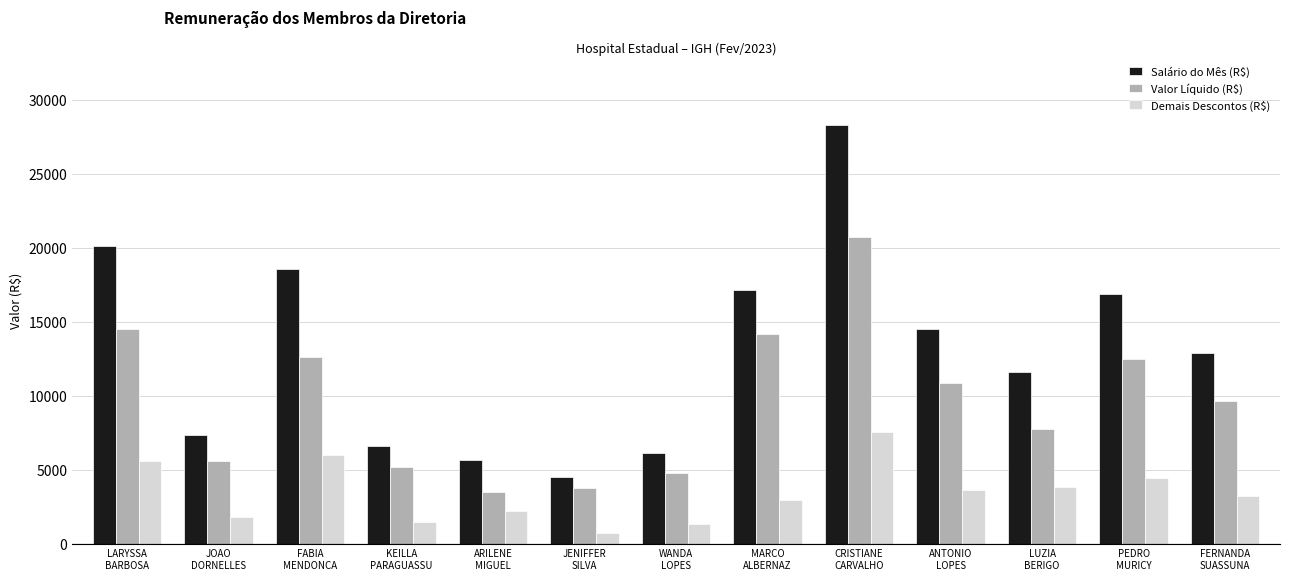

What is the value of the Salário do Mês (R$) bar at the 4th from the left?

6575.9